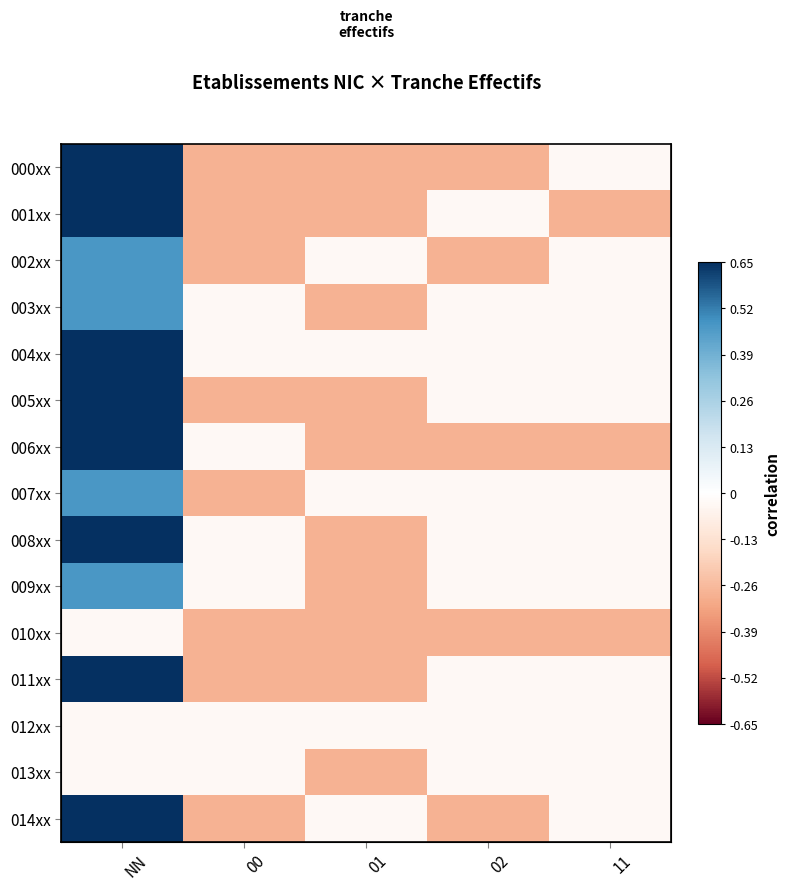

Which label corresponds to the largest value in the chart?

NN